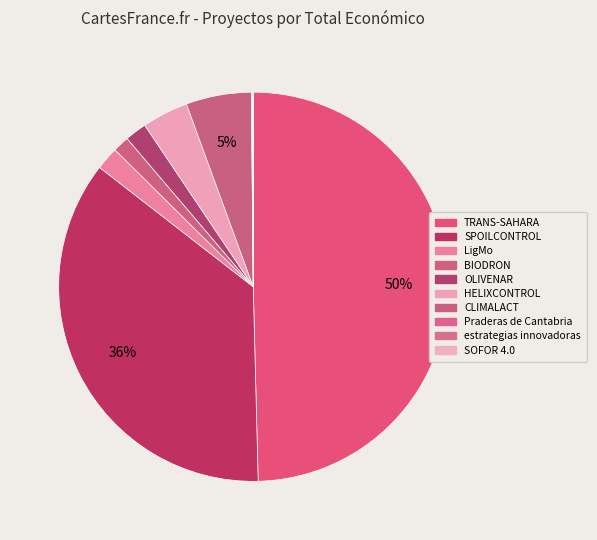

Is it true that SPOILCONTROL is 30% of the pie?

False